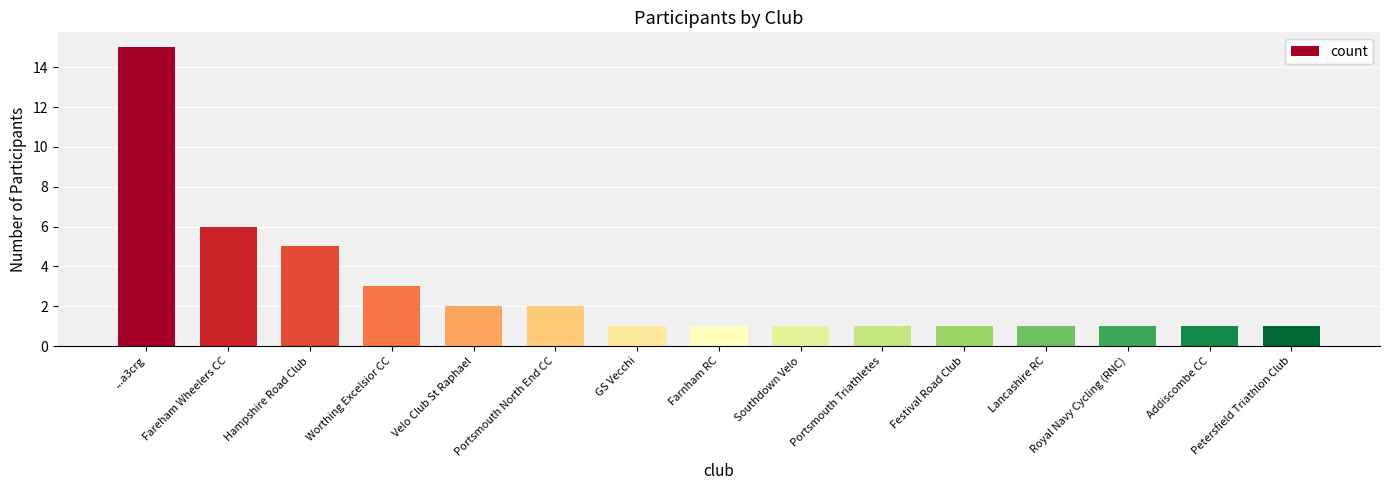

What is the approximate value at Velo Club St Raphael?

2